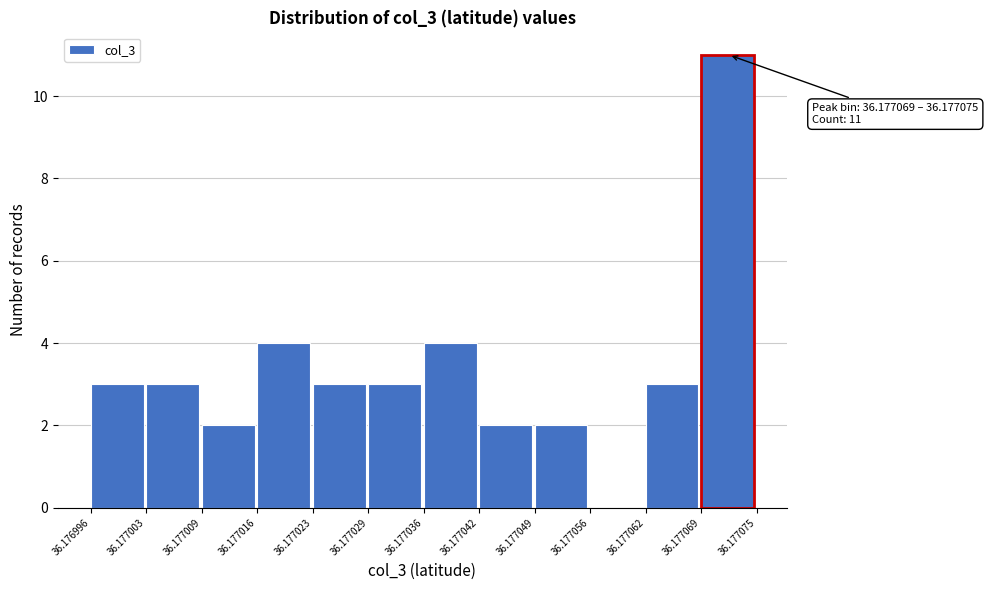

Over which range of the x-axis is the bar tallest?

36.177069 to 36.177075